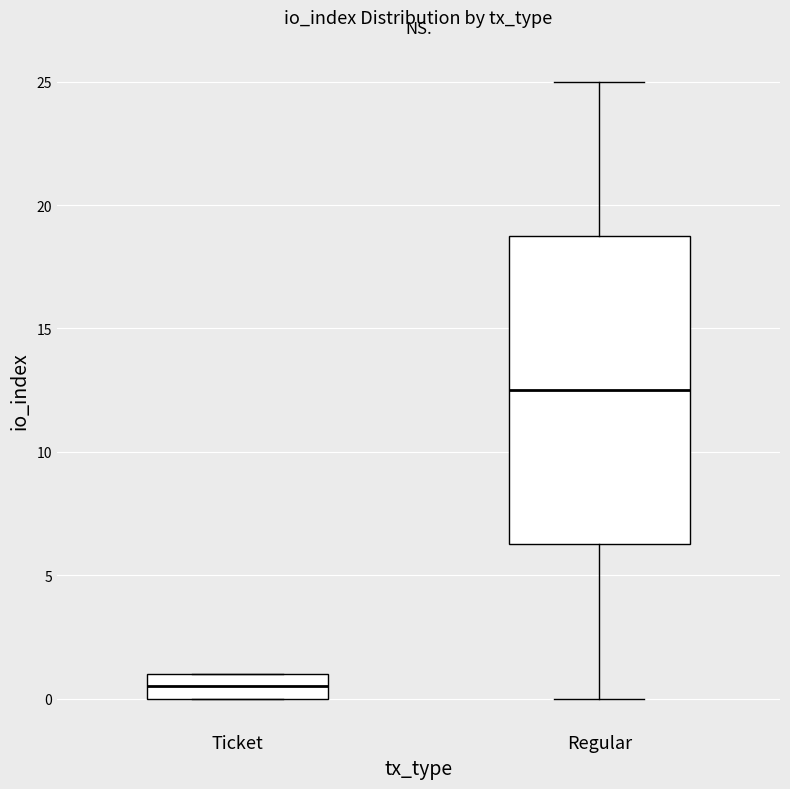

Which box is the tallest, from its lower edge to its upper edge?

Regular